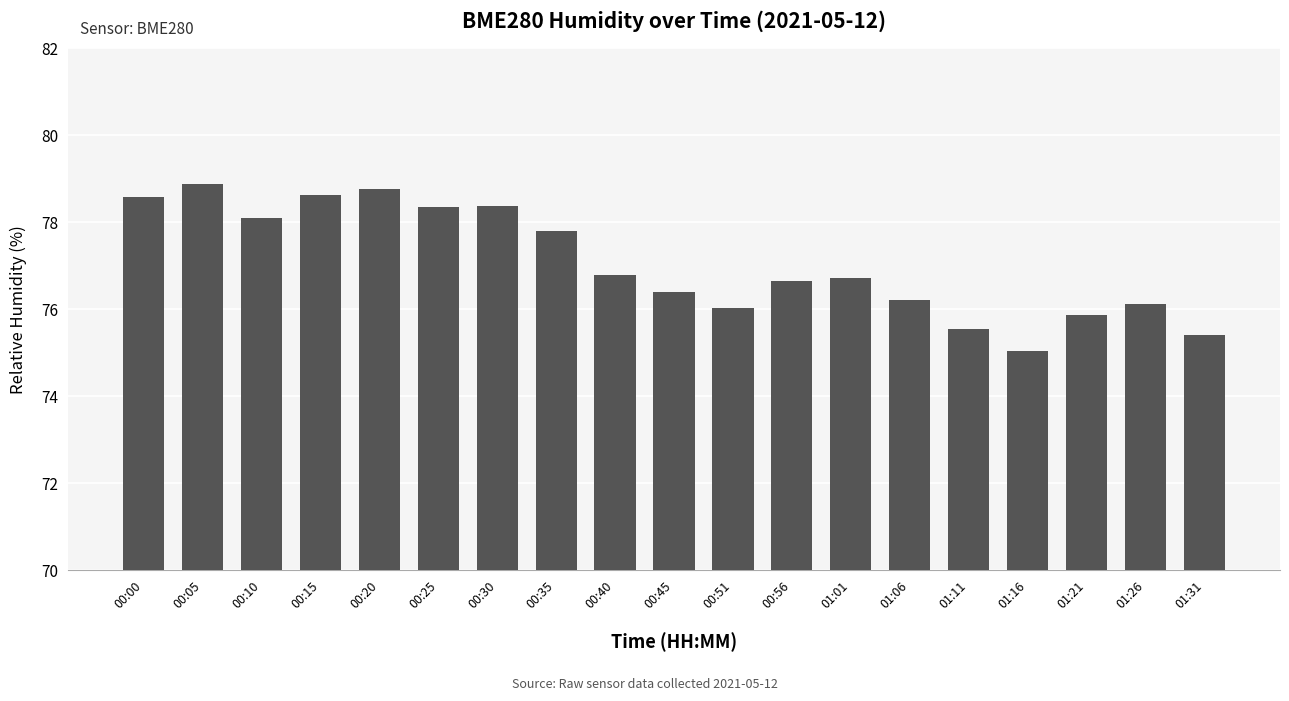

What is the label of the 2nd bar from the left?

00:05